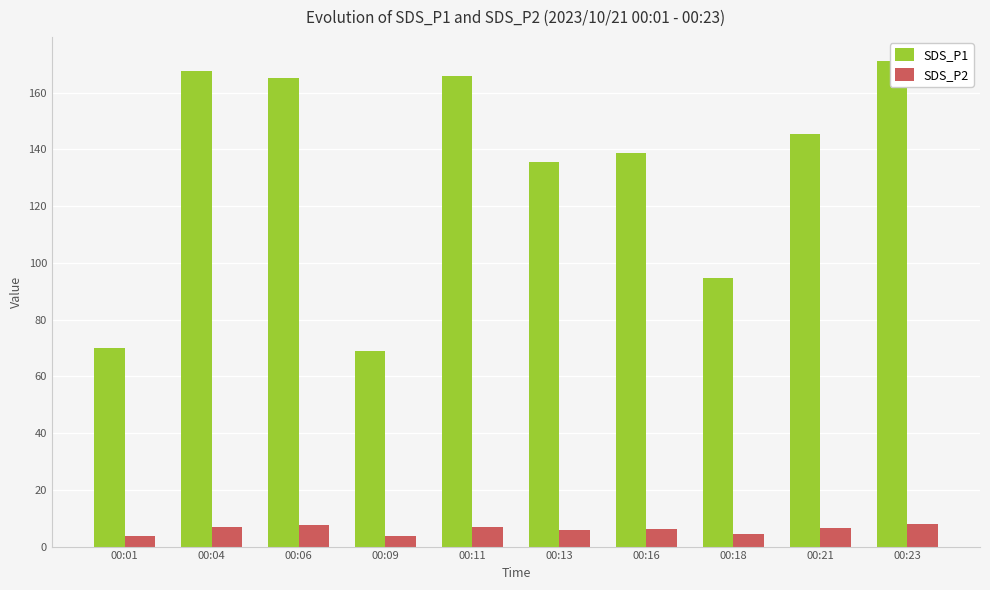

Between 00:21 and 00:18, which is larger?

00:21